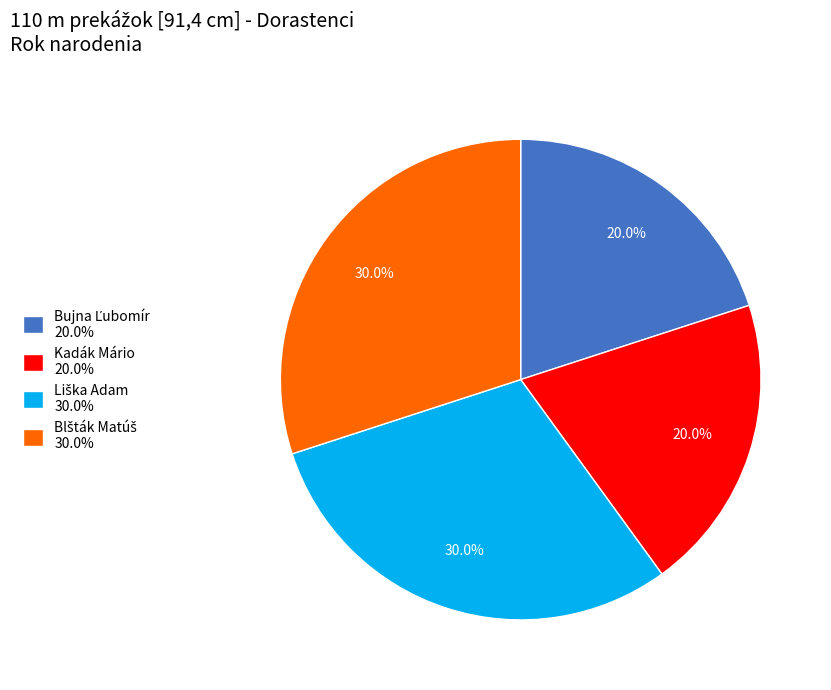

Is there any slice that represents more than half of the pie?

No